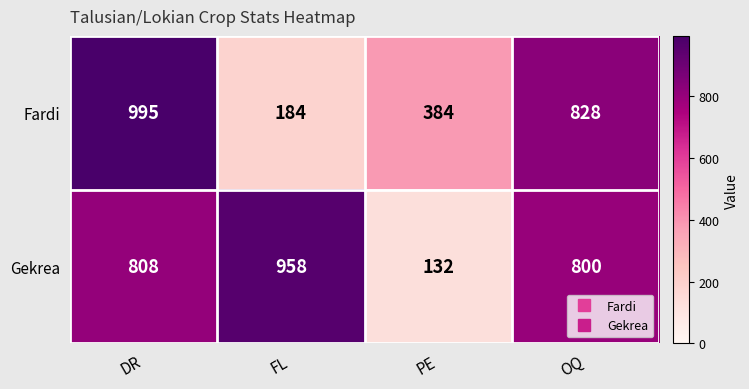

The Fardi series shows 1092 at OQ. True or false?

False